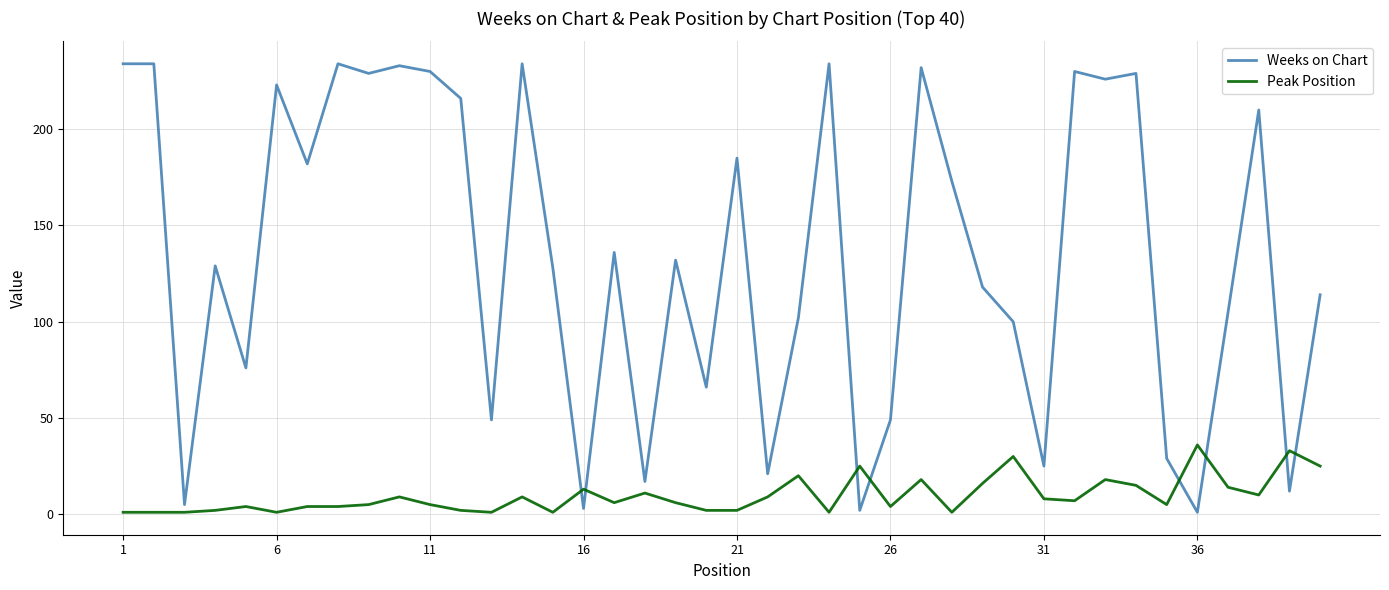

Which series ends up on top after the final intersection of Weeks on Chart and Peak Position?

Weeks on Chart